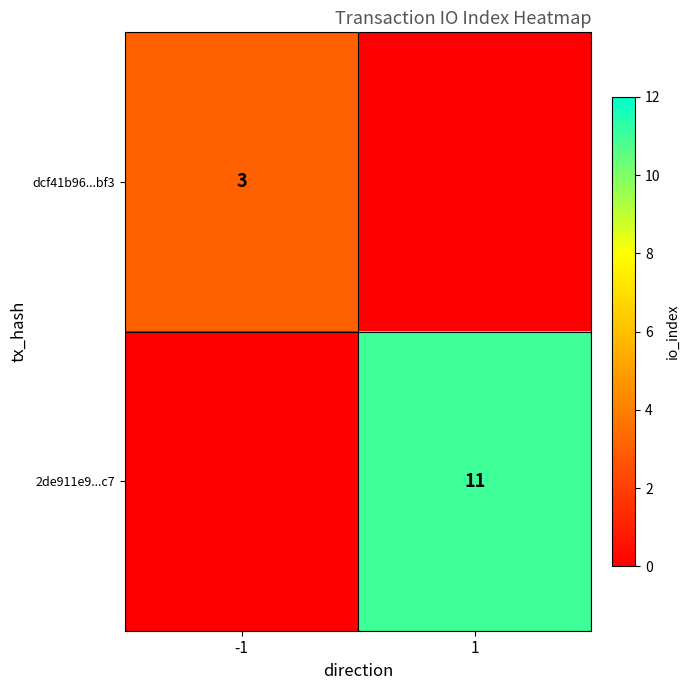

Is the value of 2de911e9...c7 at 1 greater than the value of dcf41b96...bf3 at -1?

Yes